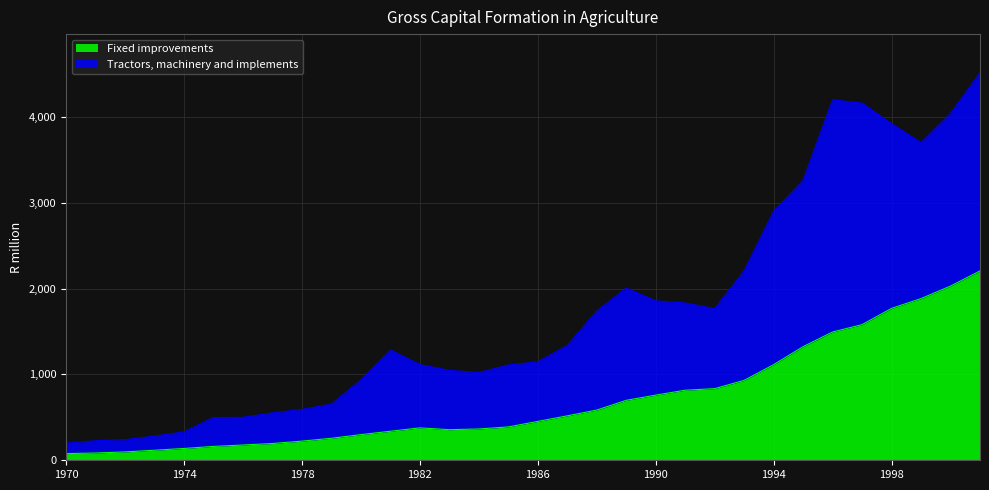

What is the maximum value for Fixed improvements?

2205.0